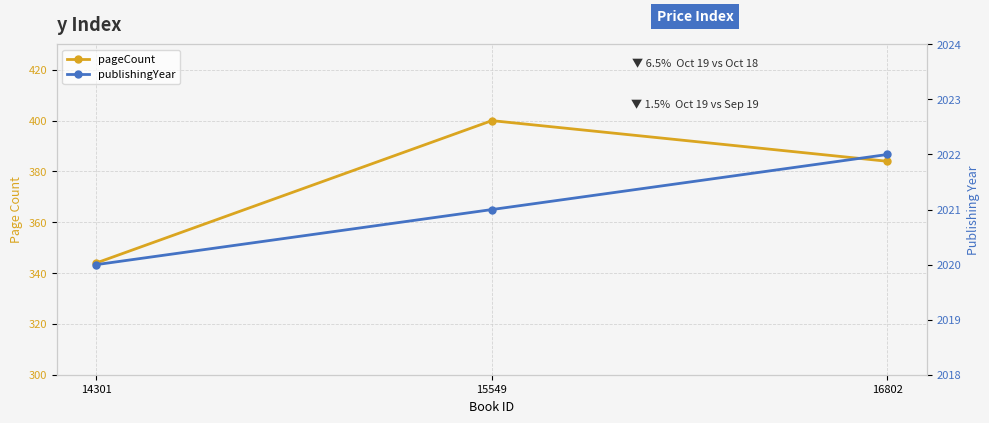

At which label does publishingYear first exceed 2021?

16802